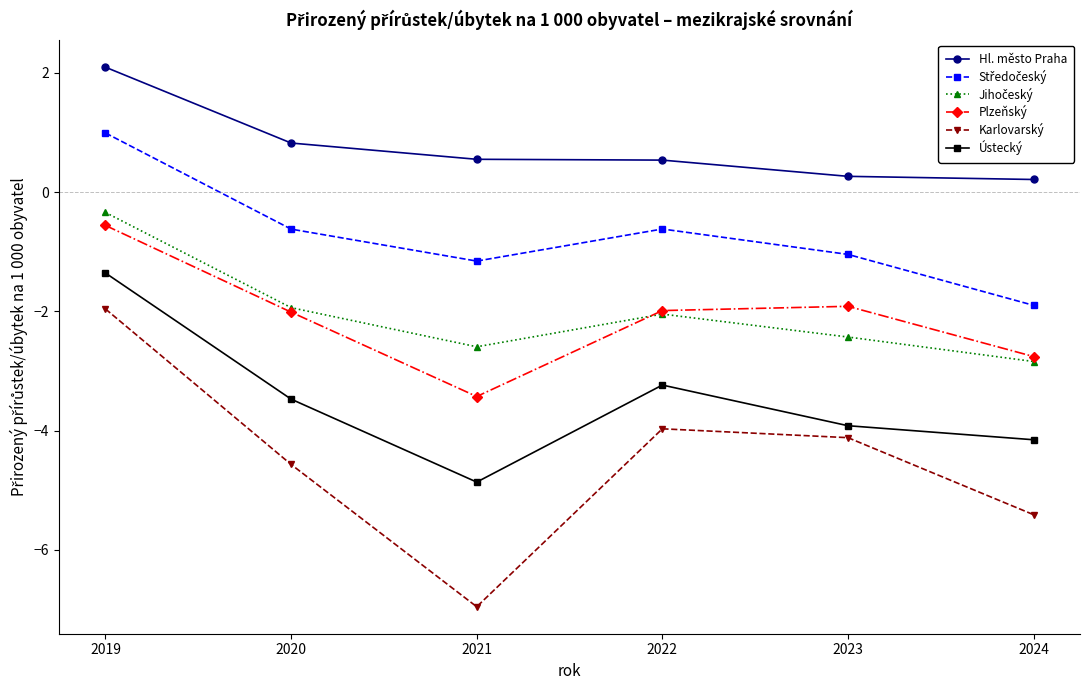

Where is the first local minimum for Karlovarský?

2021